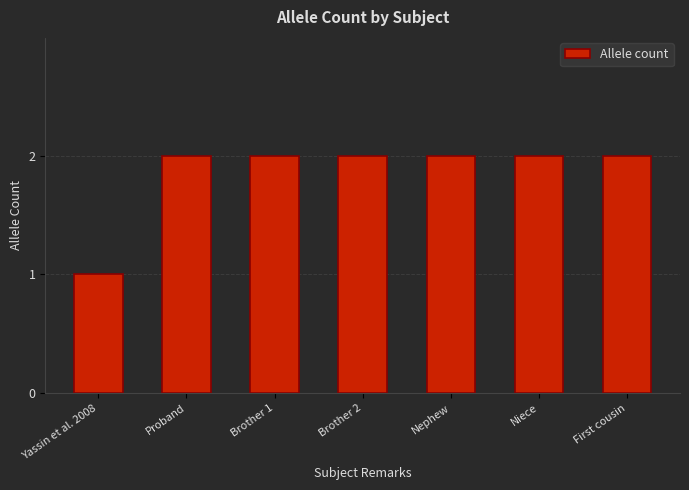

What is the ratio of the value at Brother 1 to the value at Yassin et al. 2008?

2.0